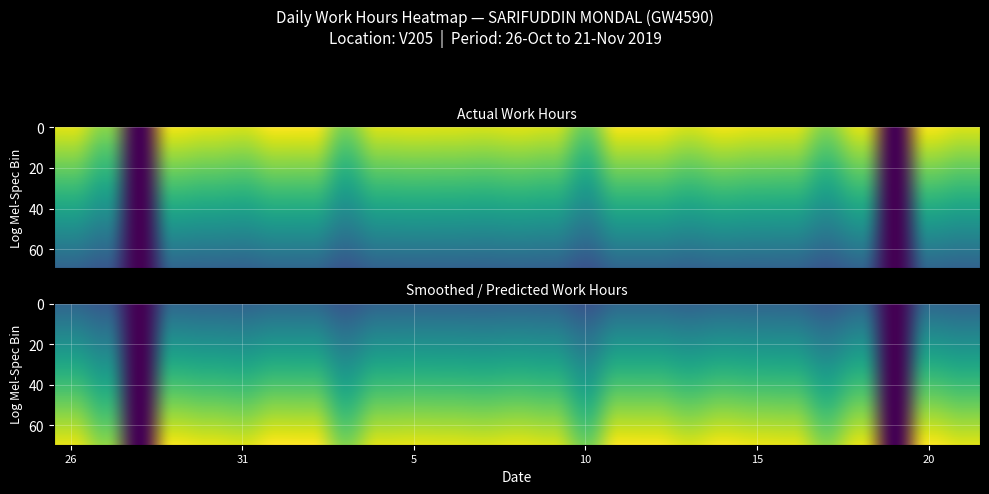

What is the sum of all values?

322.2